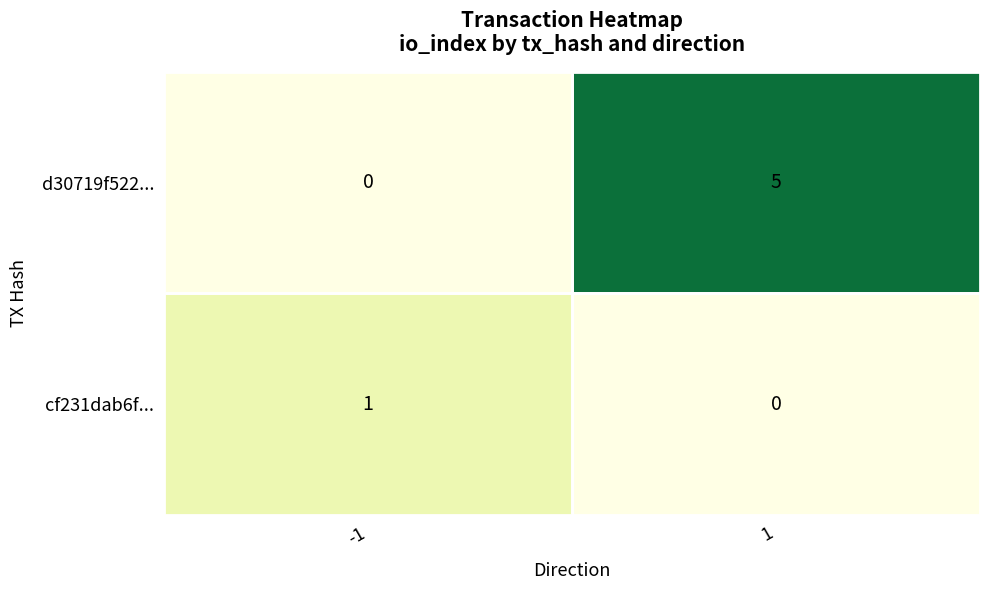

What is the difference between the d30719f522... values at -1 and 1?

5